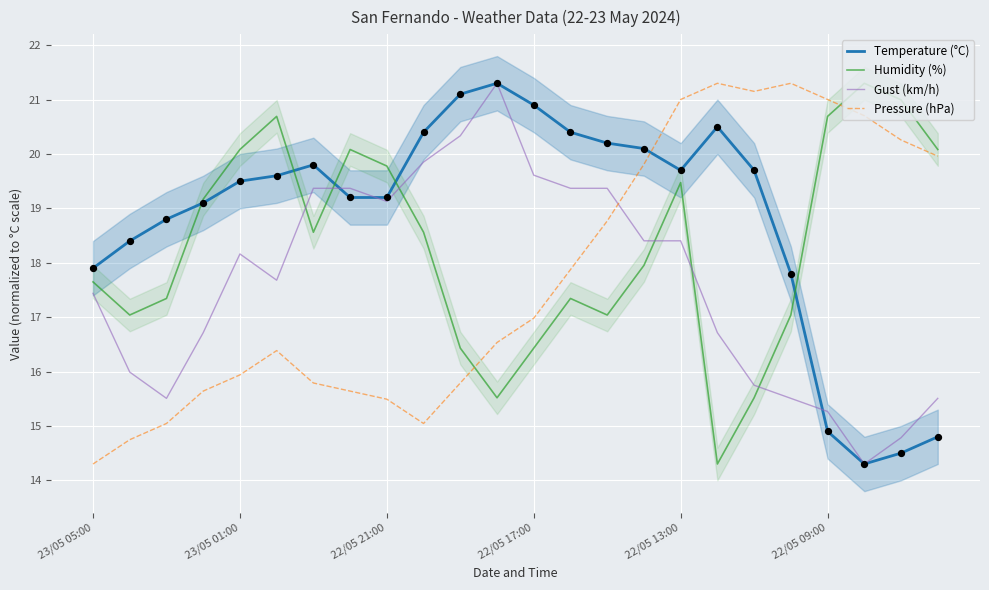

What are all the series names shown in the legend?

Temperature (°C), Humidity (%), Gust (km/h), Pressure (hPa)